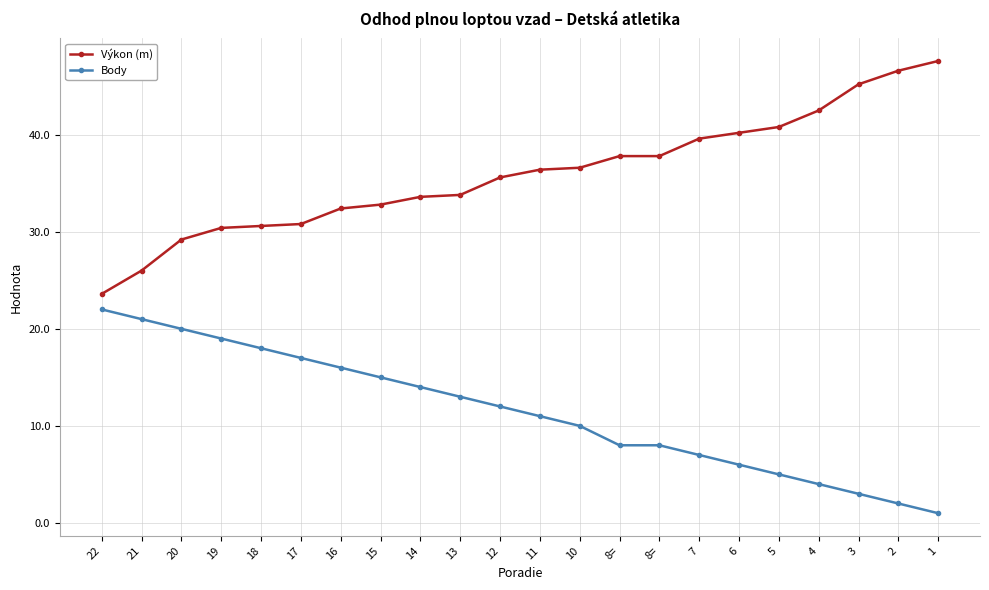

At which label does Body reach its minimum?

1